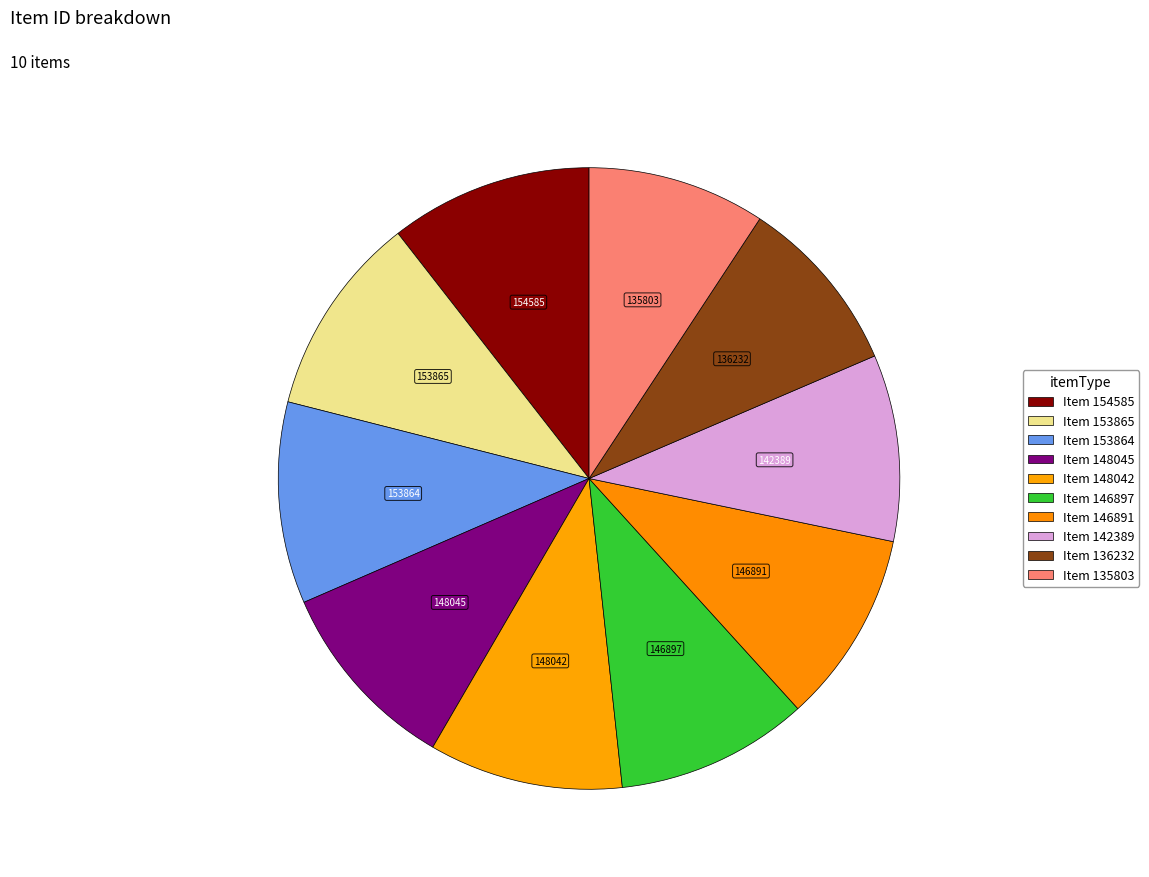

What is the largest slice in the pie chart?

Item 154585